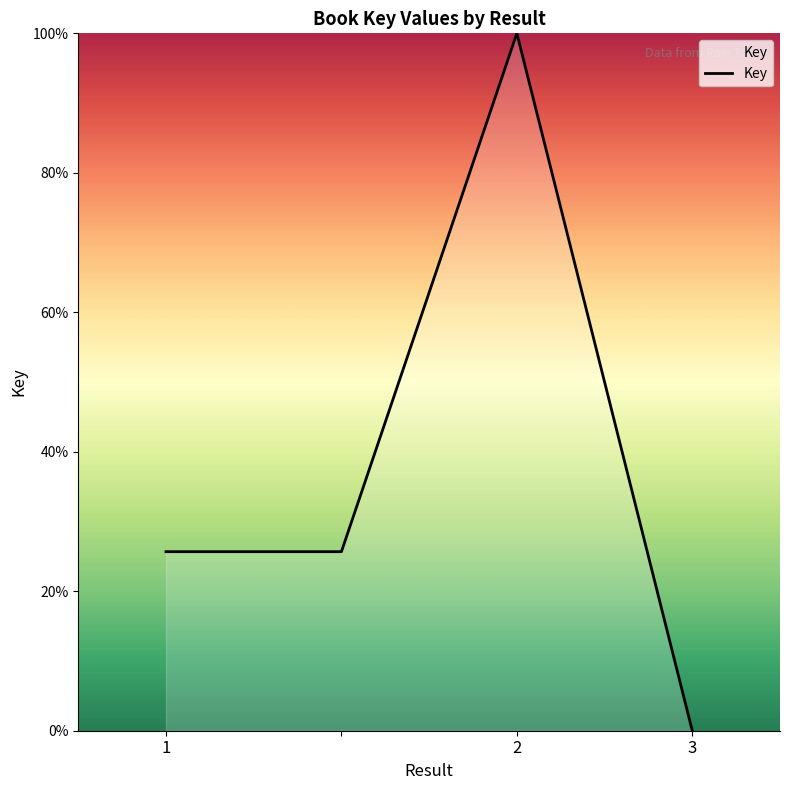

True or false: there are more than 1 points higher than both neighbors.

False